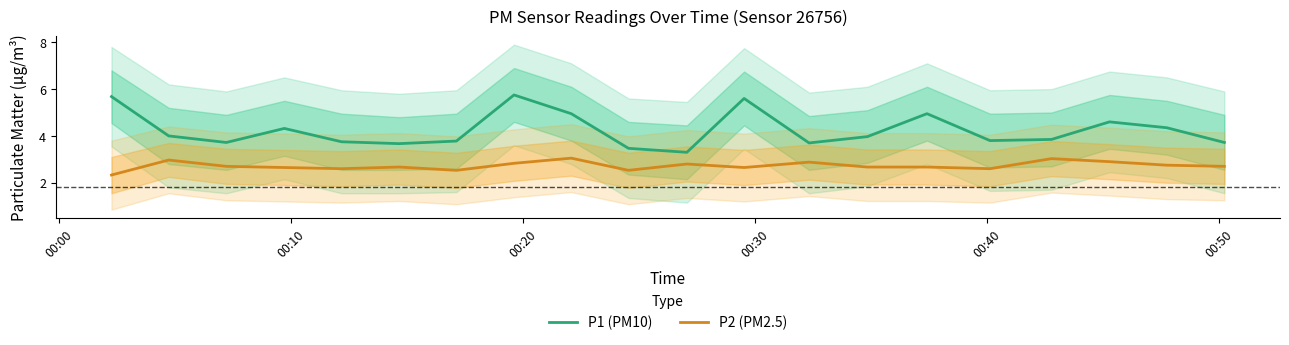

True or false: P1 (PM10) and P2 (PM2.5) intersect in this chart.

False